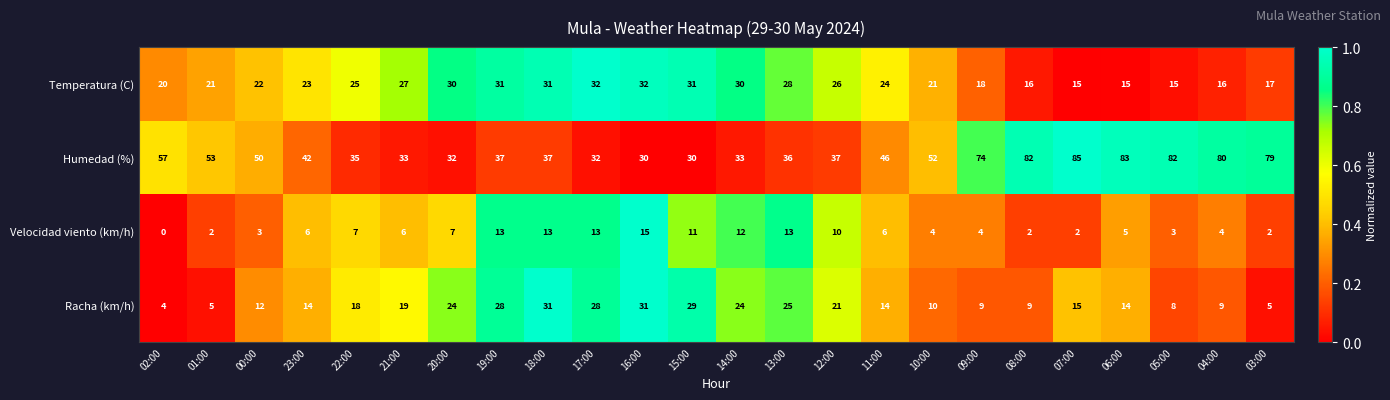

Which category has the highest value across all series?

07:00